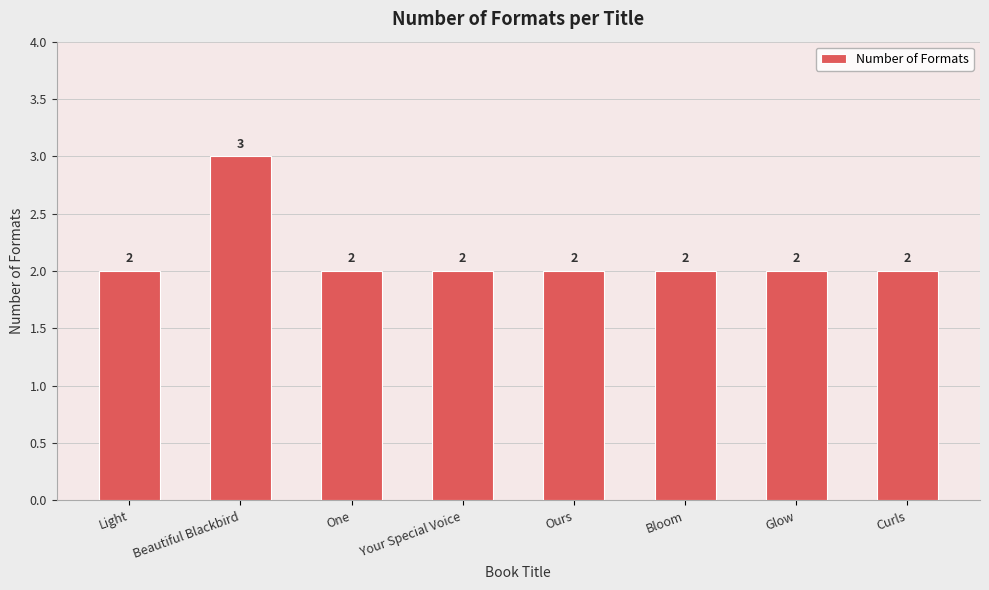

What is the label of the 4th bar from the left?

Your Special Voice